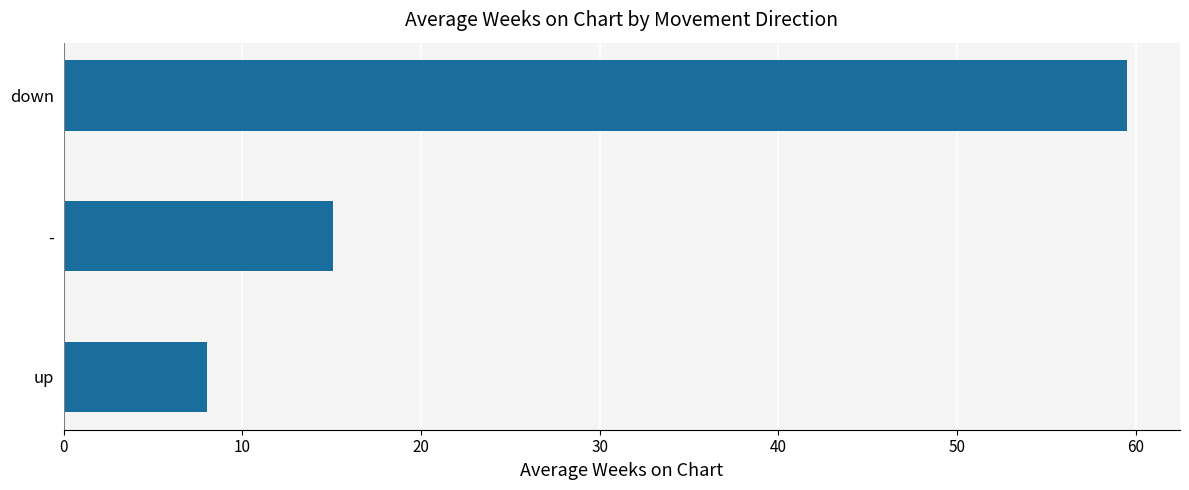

Reading bottom to top, what are all the values shown in this chart?

up=8.0	-=15.1	down=59.5